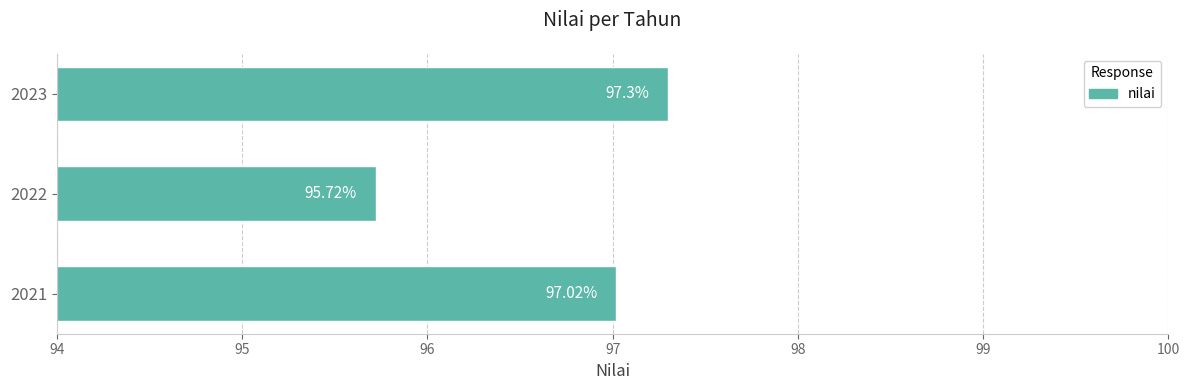

What is the difference between the maximum and minimum values?

1.6